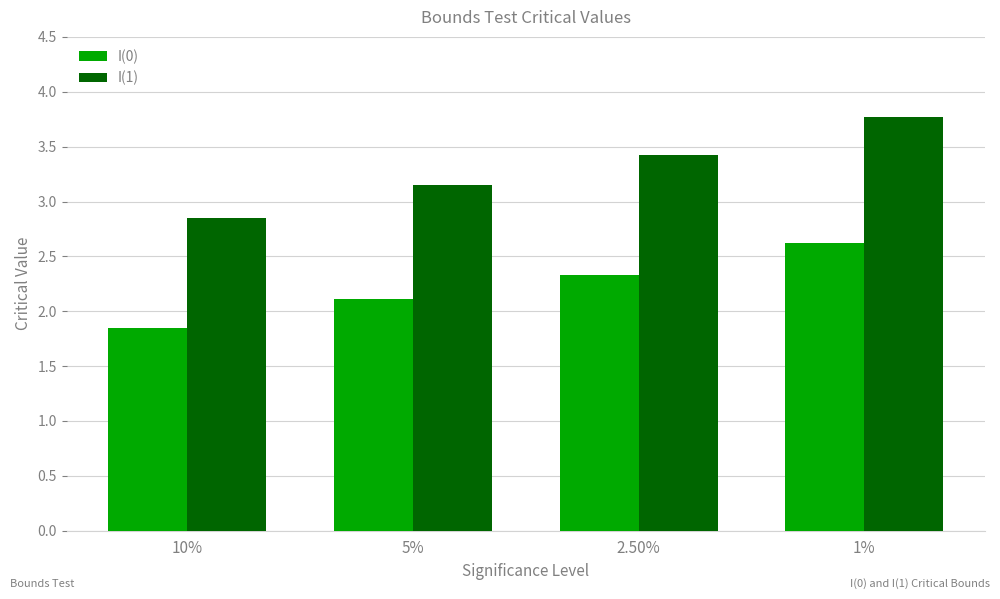

Is the value of I(1) at 2.50% greater than the value of I(0) at 10%?

Yes